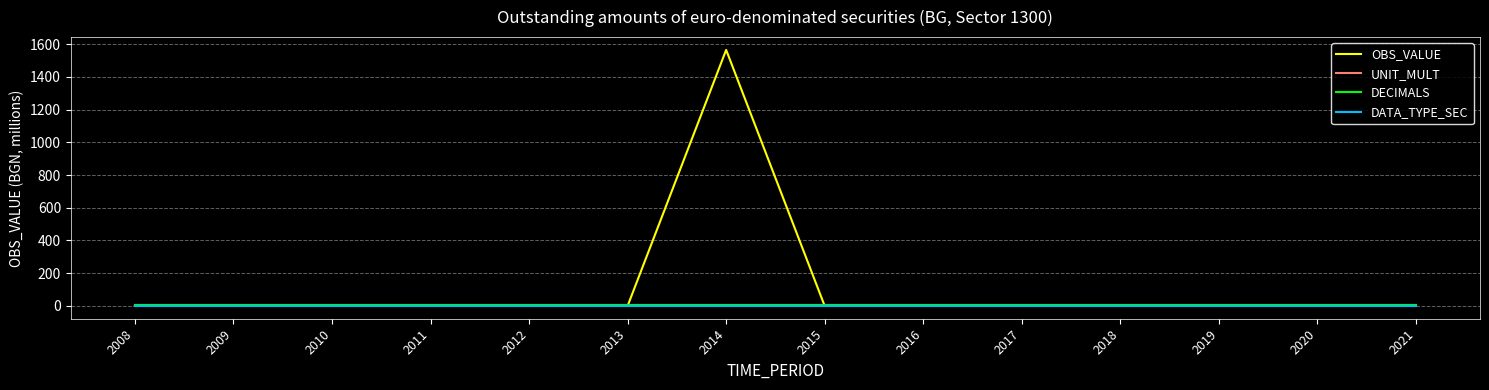

Count the number of data series in this chart.

4